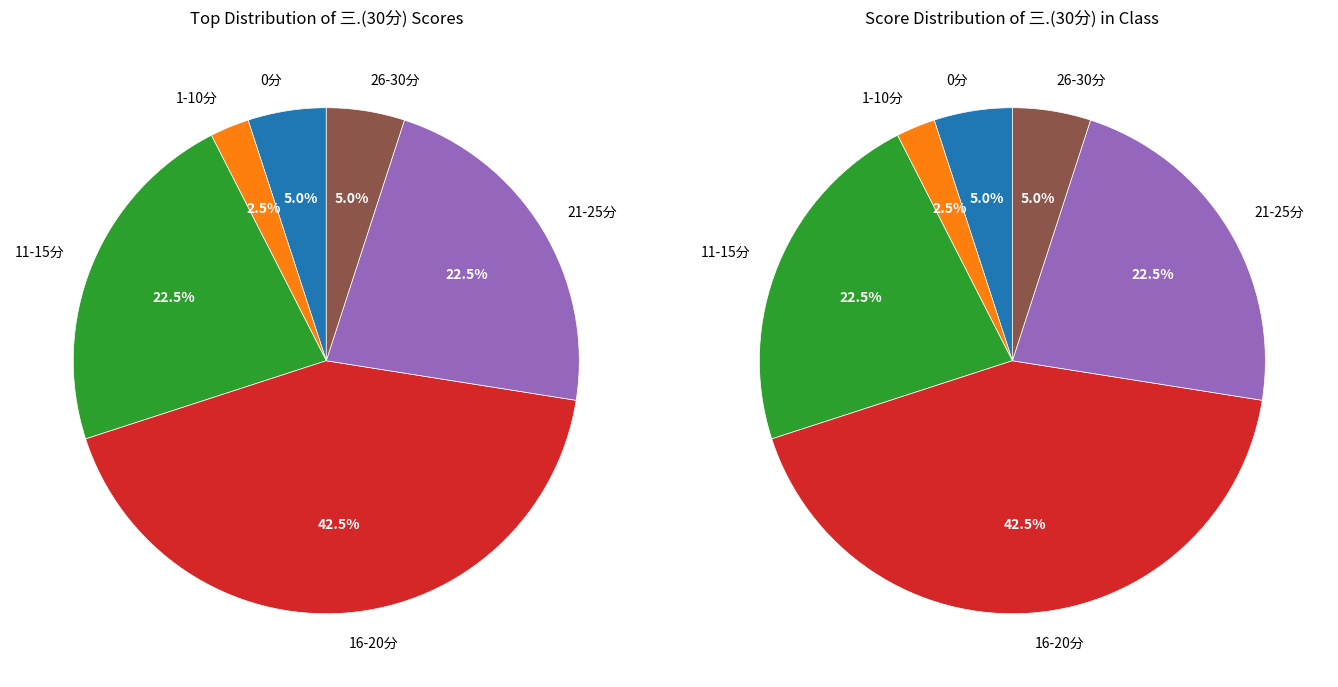

Is there a majority slice in this chart?

No